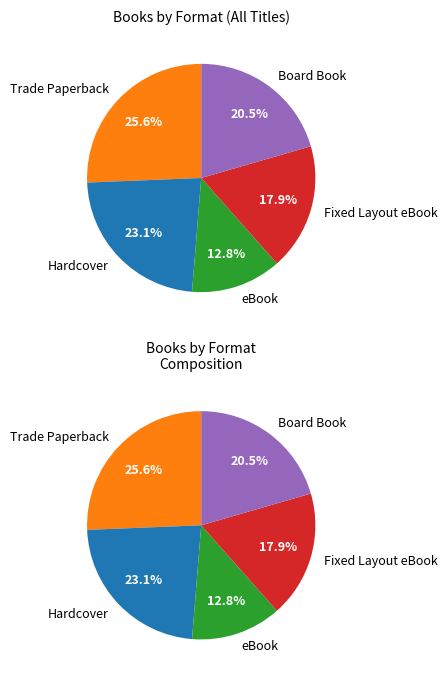

How many slices are in this pie chart?

5